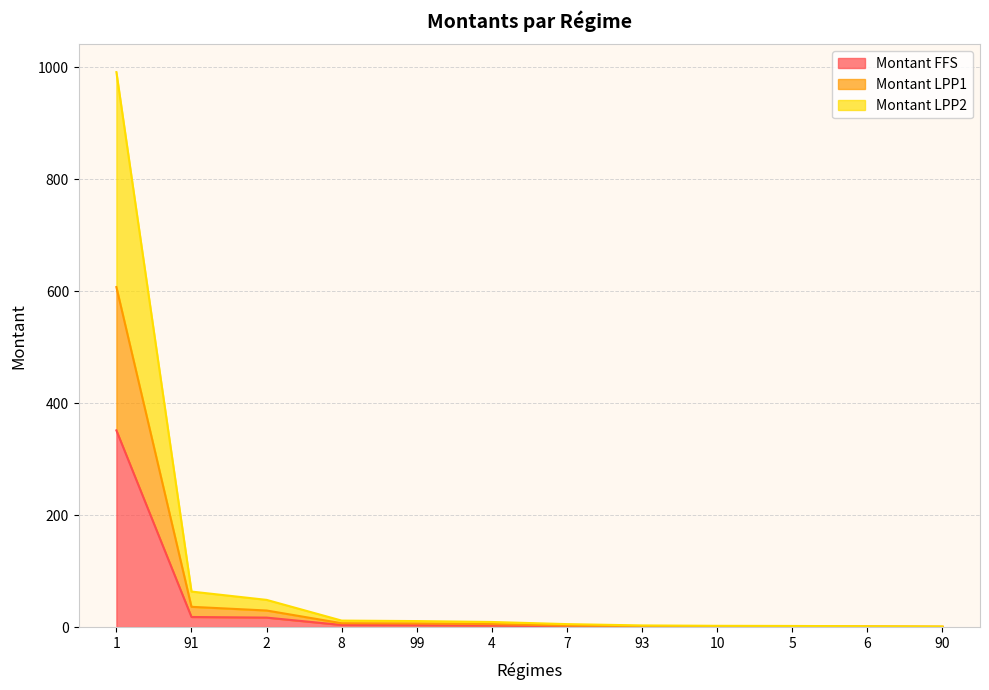

True or false: Montant FFS has a value of 0.2 at 90.

True